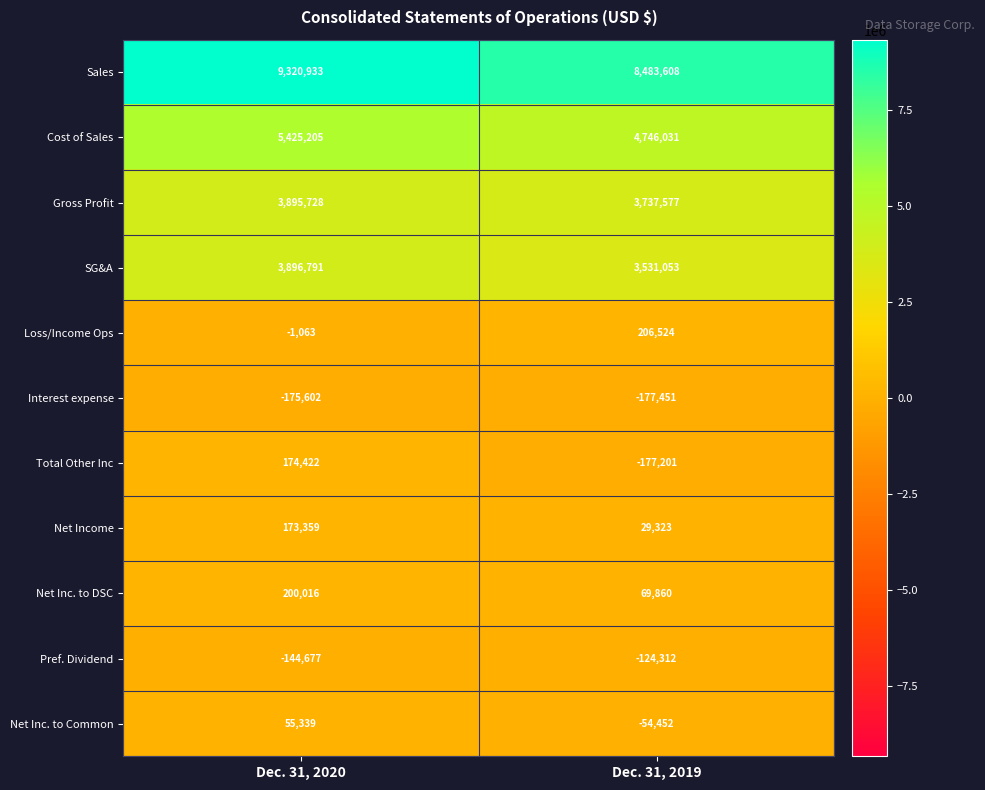

What is the greatest value displayed?

9320933